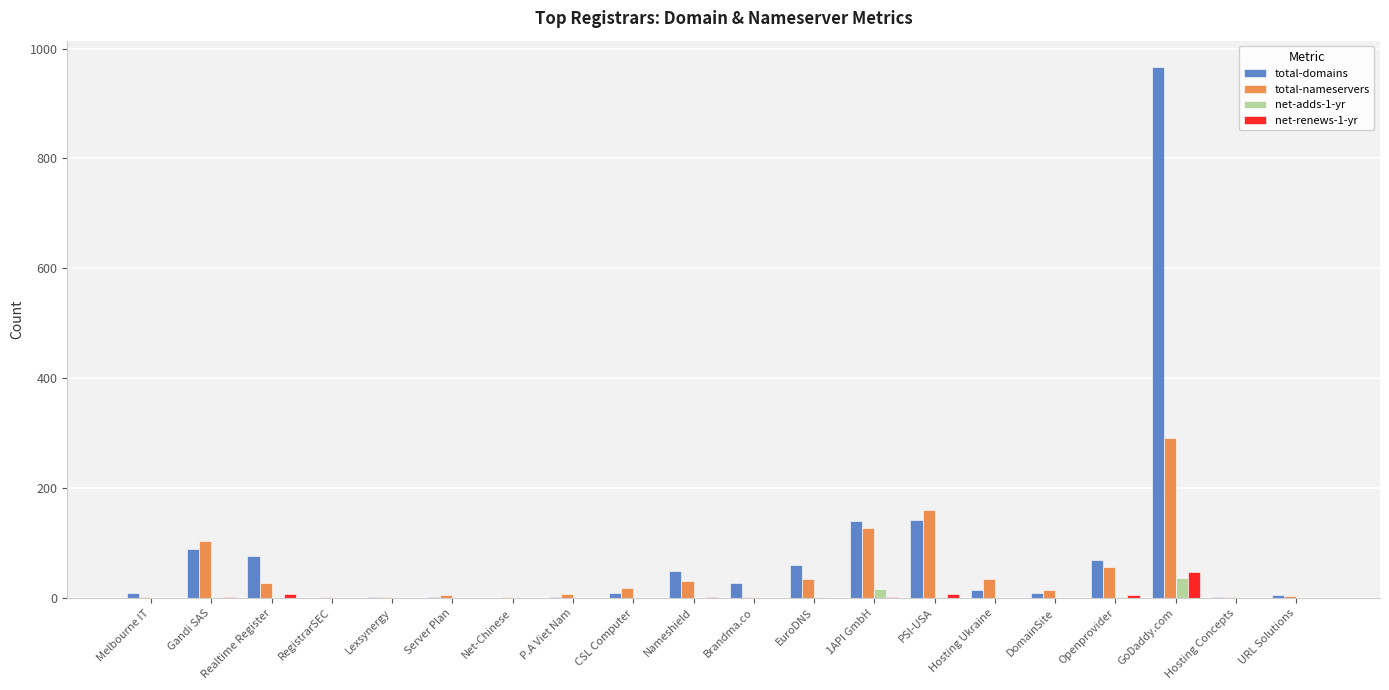

What is the difference between the total-nameservers values at GoDaddy.com and Gandi SAS?

188